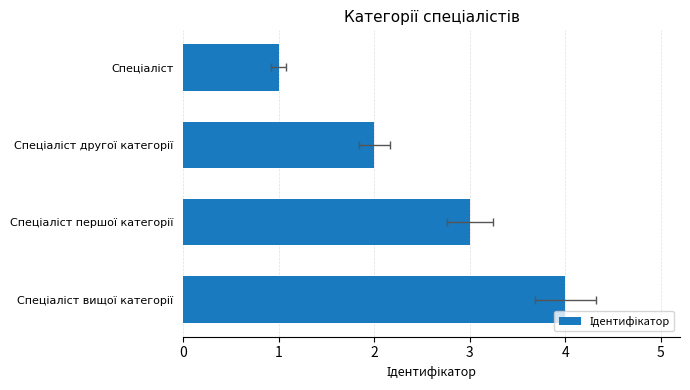

What is the approximate value at Спеціаліст другої категорії?

2